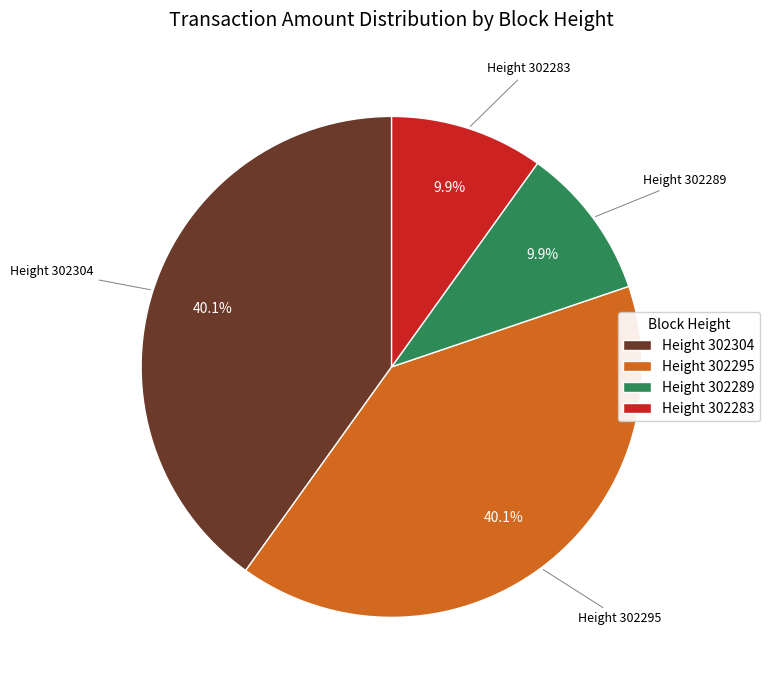

Count the number of slices in the pie.

4